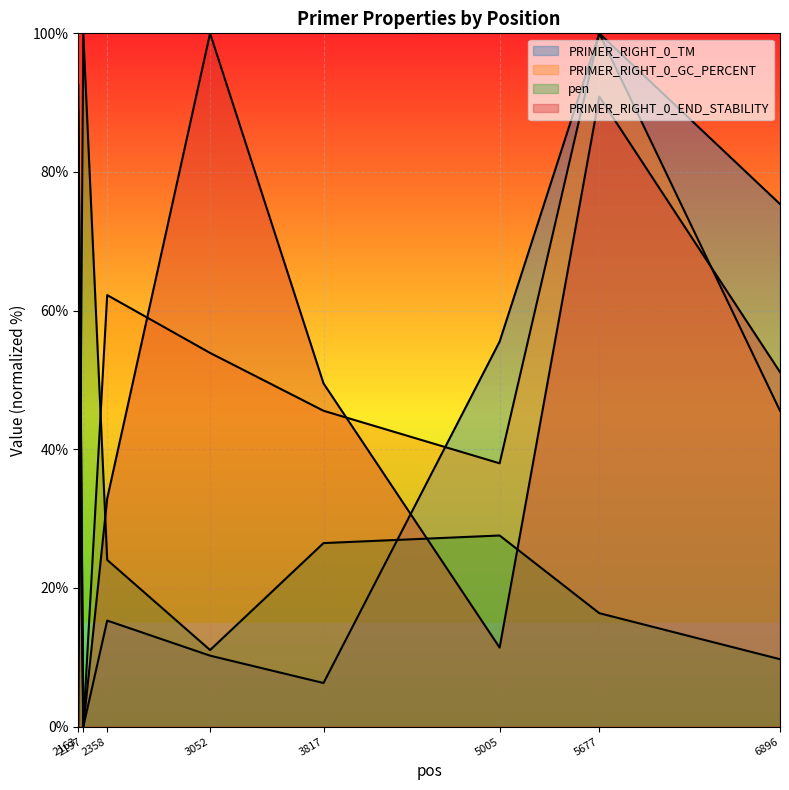

Which has a higher value, 3052 or 2163?

2163